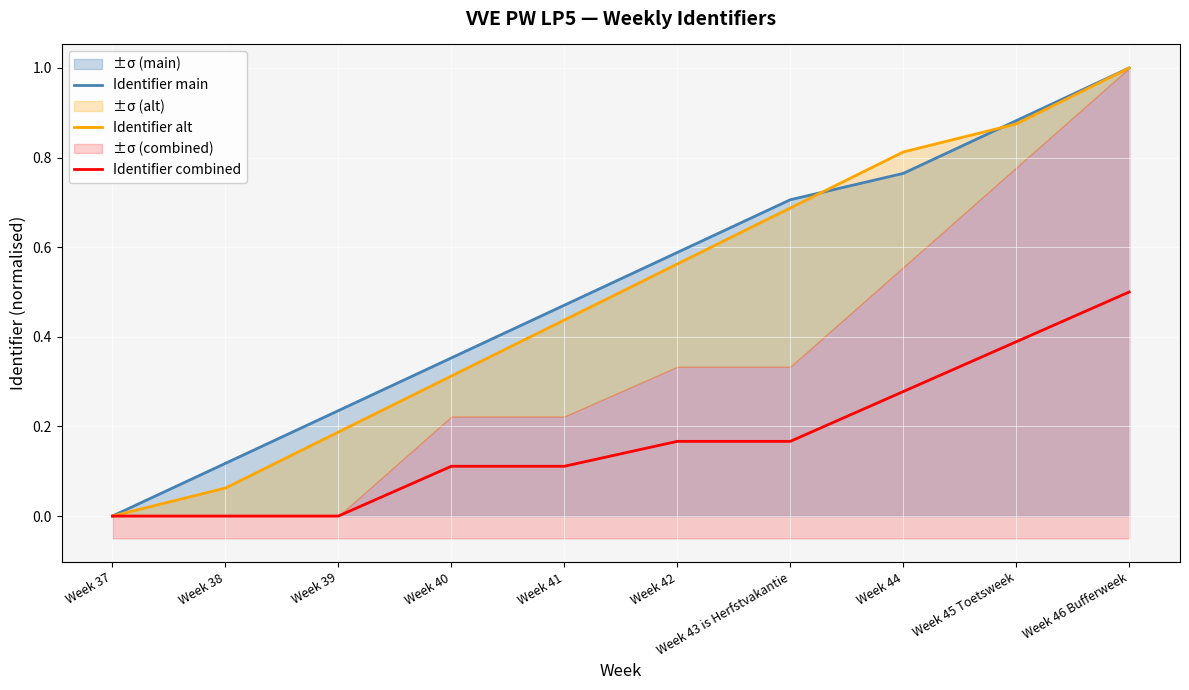

What is the difference between the highest and lowest values at Week 39?

0.2